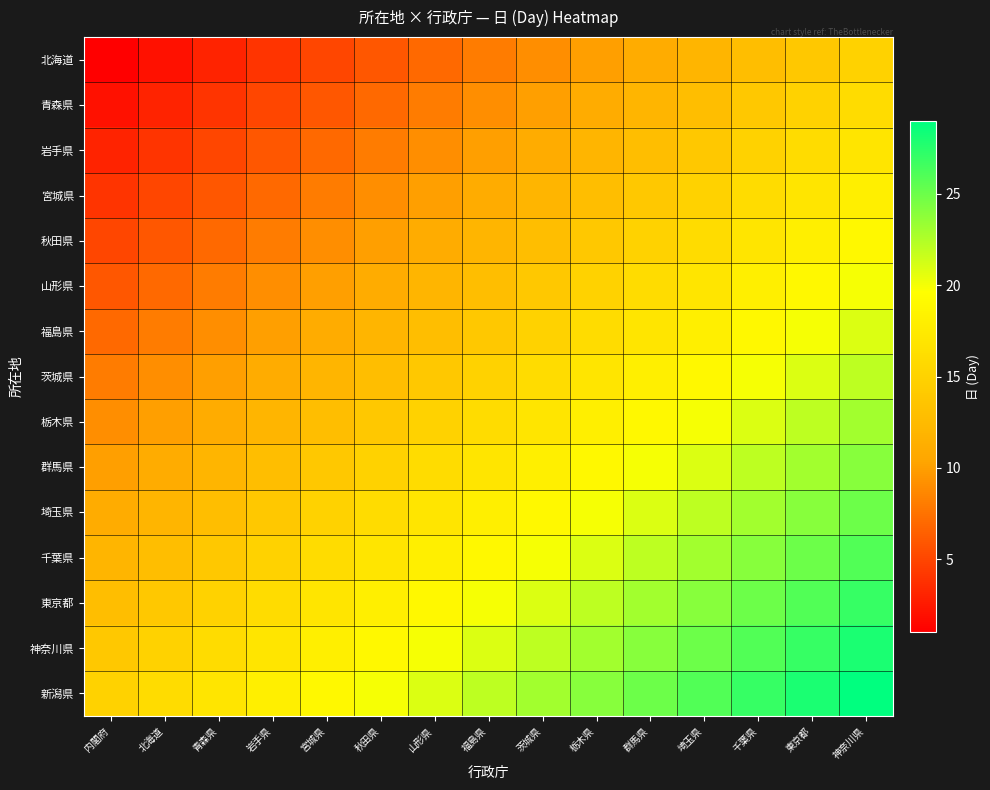

At which category is the sum across all series the highest?

神奈川県